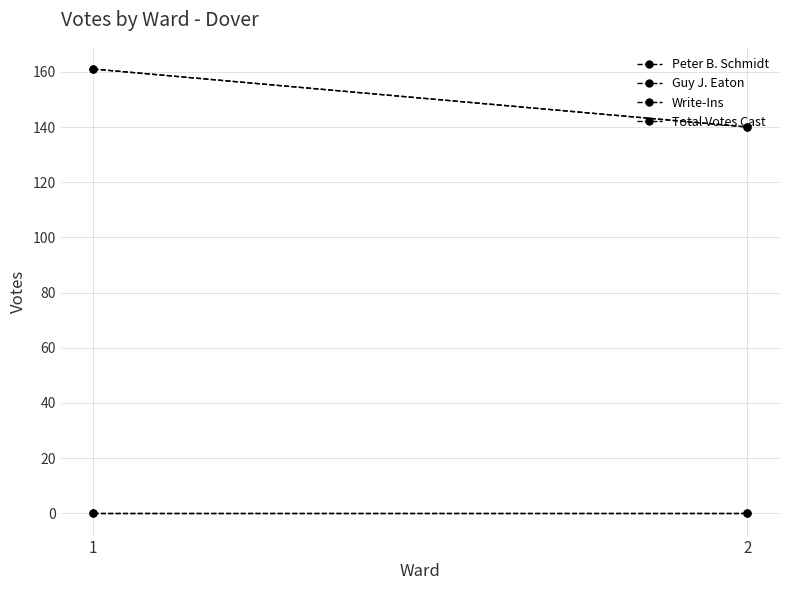

The Write-Ins series shows 0 at 2. True or false?

True